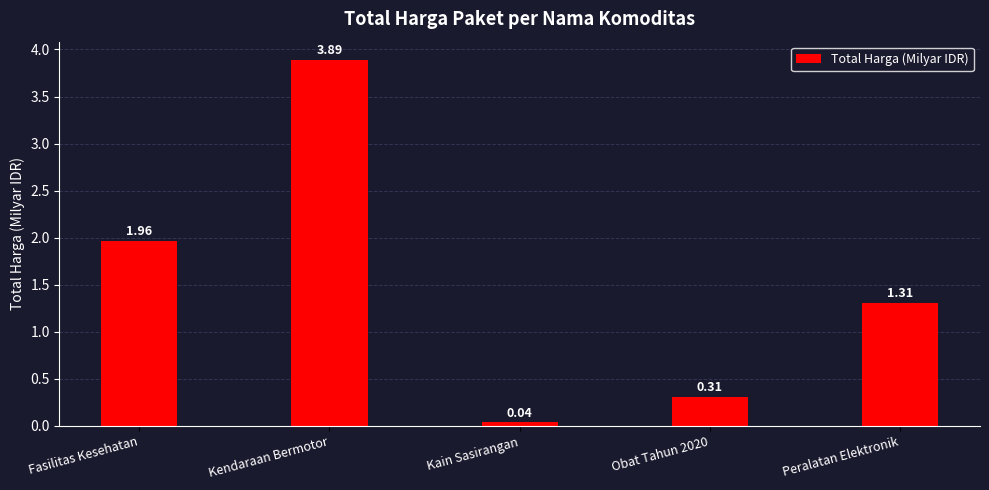

Rank the categories by value from lowest to highest.

Kain Sasirangan, Obat Tahun 2020, Peralatan Elektronik, Fasilitas Kesehatan, Kendaraan Bermotor